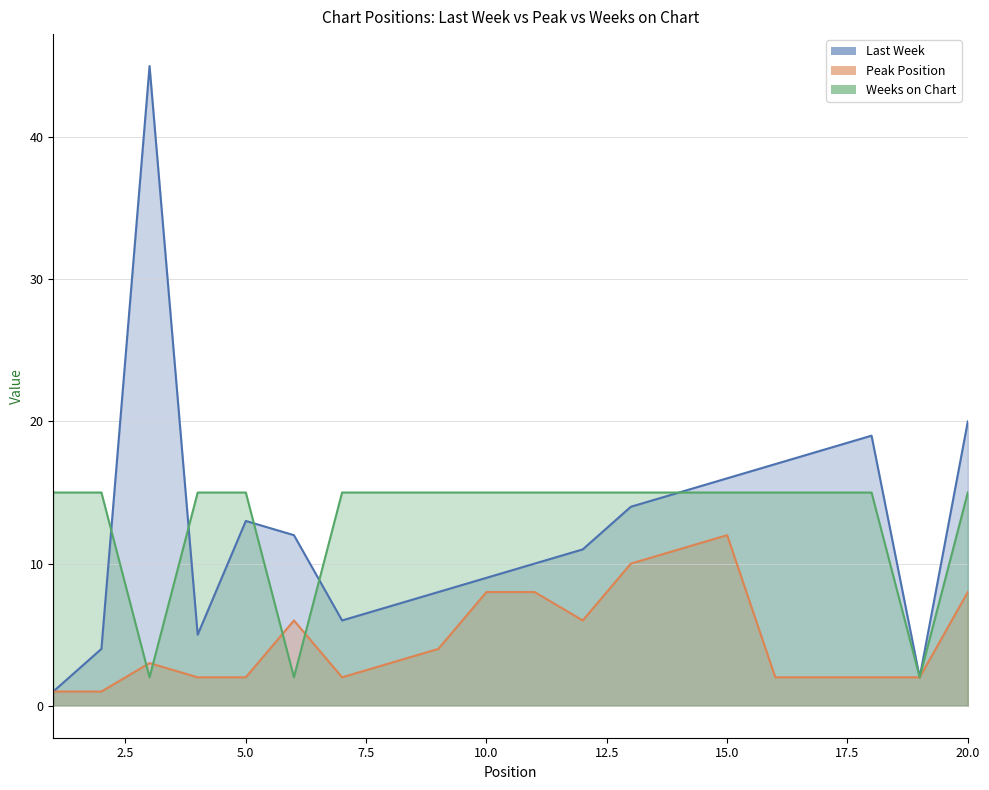

What is the greatest value displayed?

45